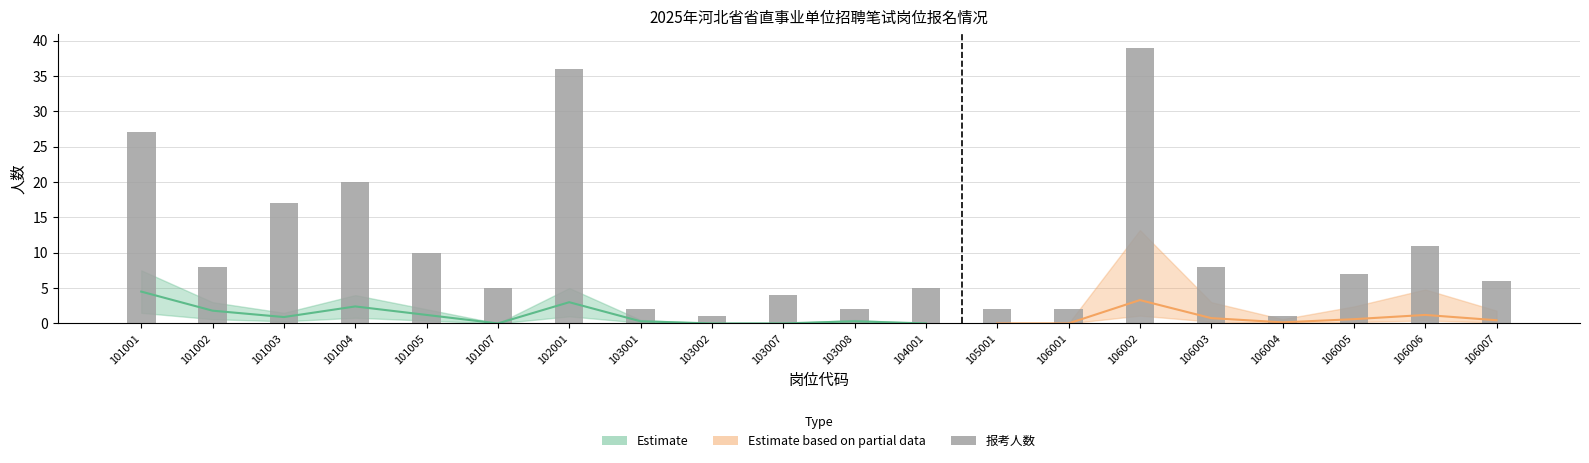

The value at 101003 is 17. True or false?

True